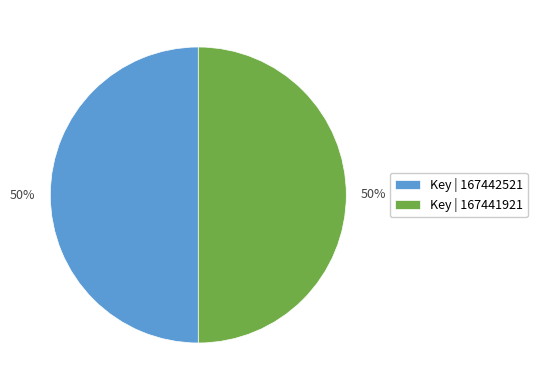

What percentage is the Key | 167442521 slice, to the nearest percent?

50%